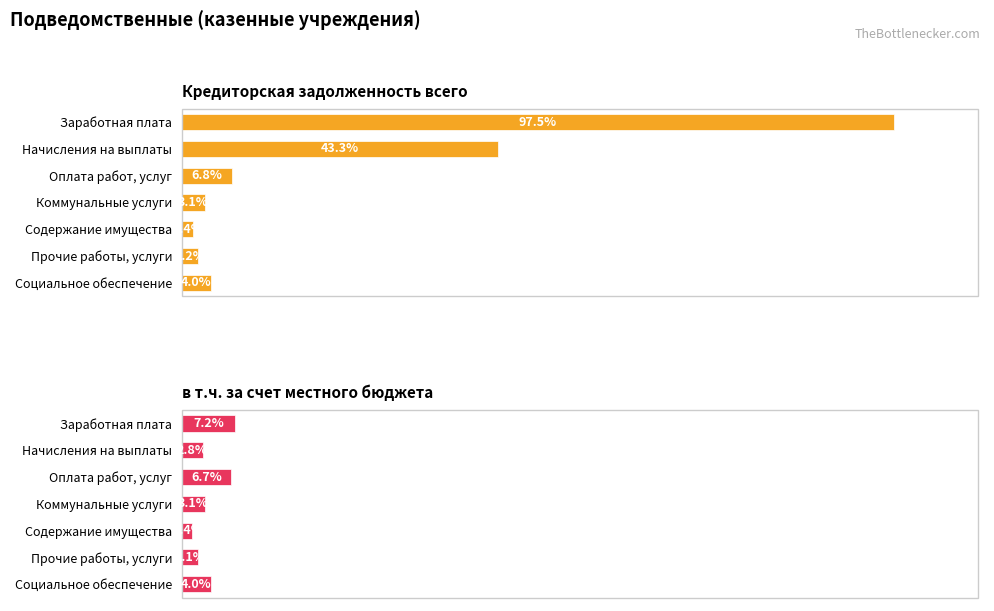

List the series in order of their peak value, highest first.

Кредиторская задолженность всего, в т.ч. за счет местного бюджета